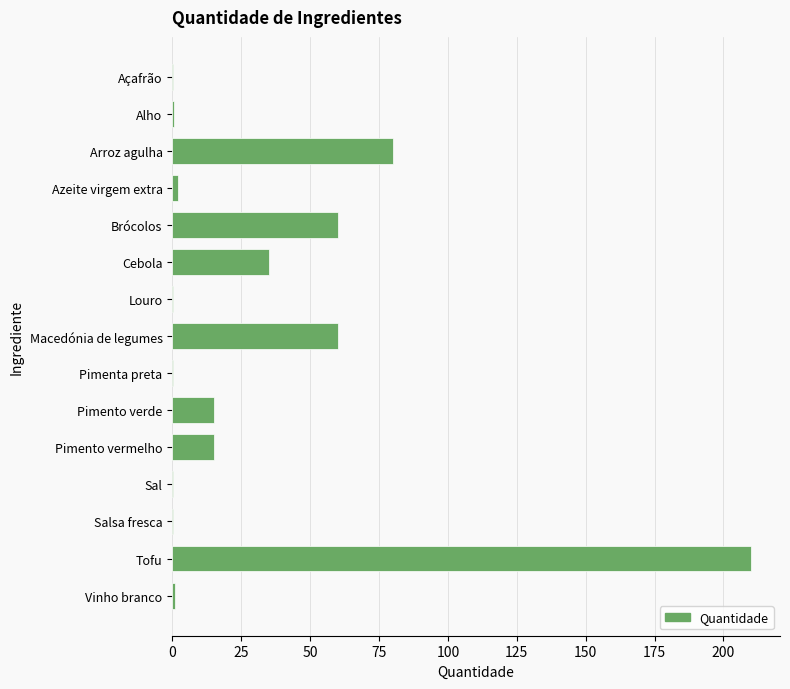

How many distinct data groups are displayed?

1